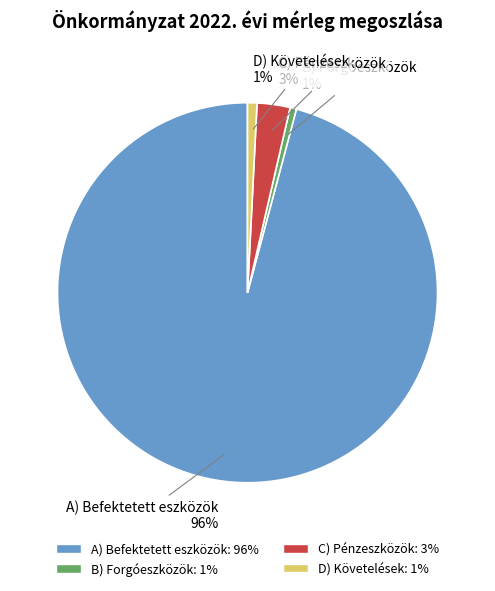

Which slice is the largest?

A) Befektetett eszközök